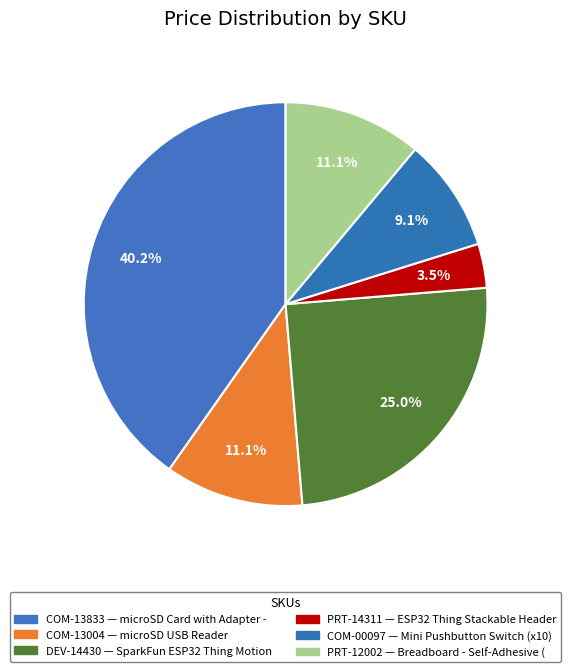

Which slice is the largest?

COM-13833